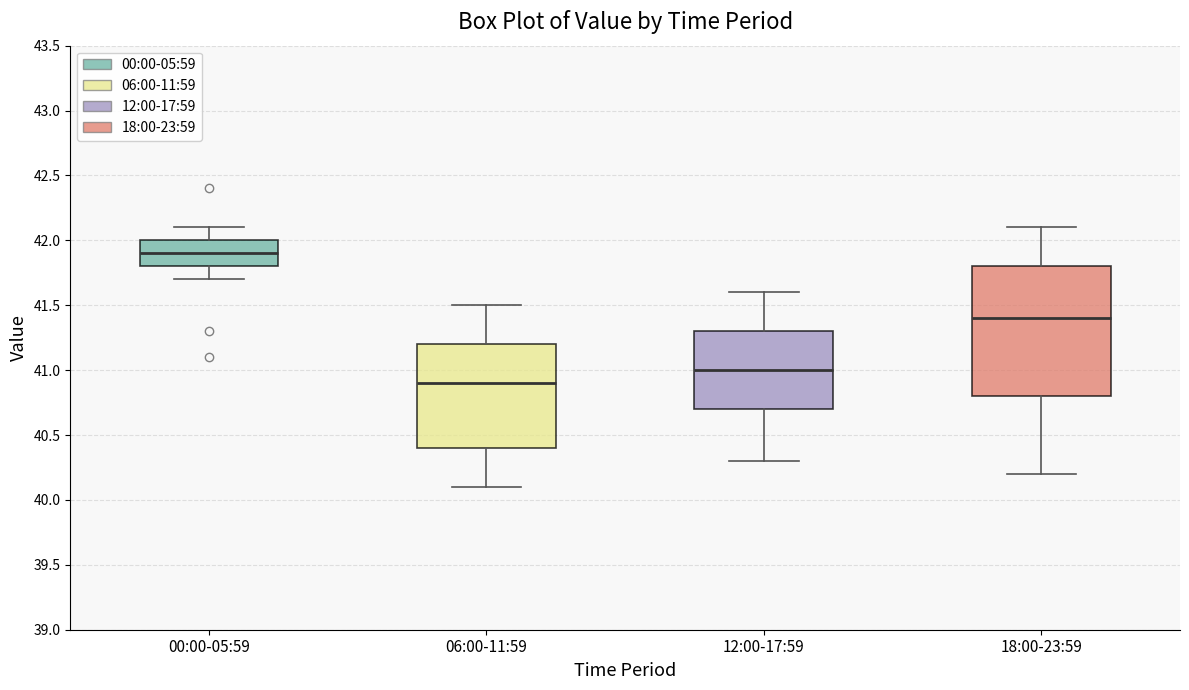

Reading left to right, read every box against the y-axis: the position of its median line, the range the box covers, and the ends of its whiskers. The values are not printed on the chart, so give them approximately, as read against the axis.

00:00-05:59: median 41.9, box 41.8 to 42.0, whiskers 41.7 to 42.1
06:00-11:59: median 40.9, box 40.4 to 41.2, whiskers 40.1 to 41.5
12:00-17:59: median 41.0, box 40.7 to 41.3, whiskers 40.3 to 41.6
18:00-23:59: median 41.4, box 40.8 to 41.8, whiskers 40.2 to 42.1